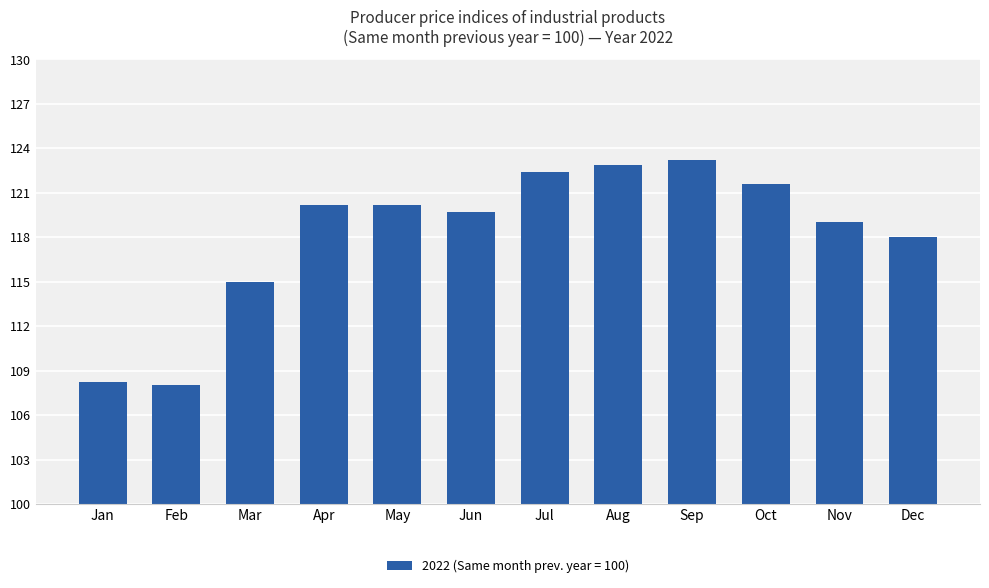

What is the minimum value shown in the chart?

108.0